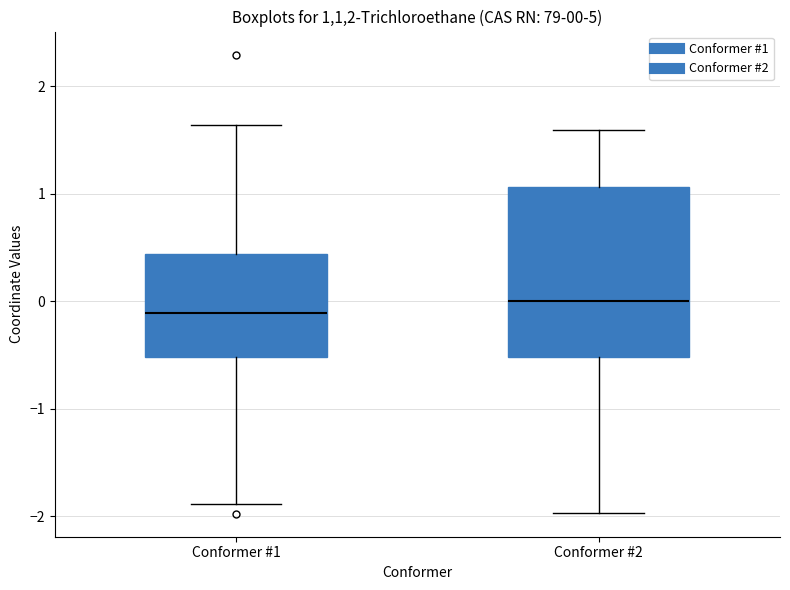

Which box is the tallest, from its lower edge to its upper edge?

Conformer #2